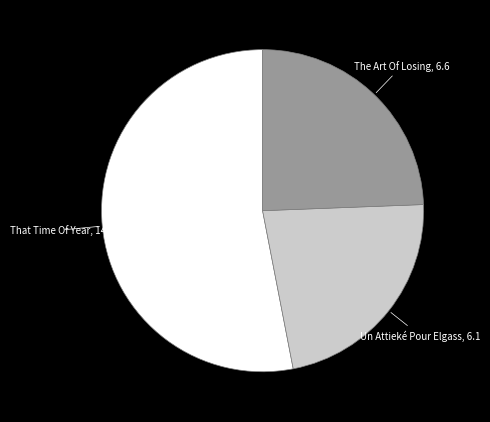

Does any single category account for the majority?

Yes